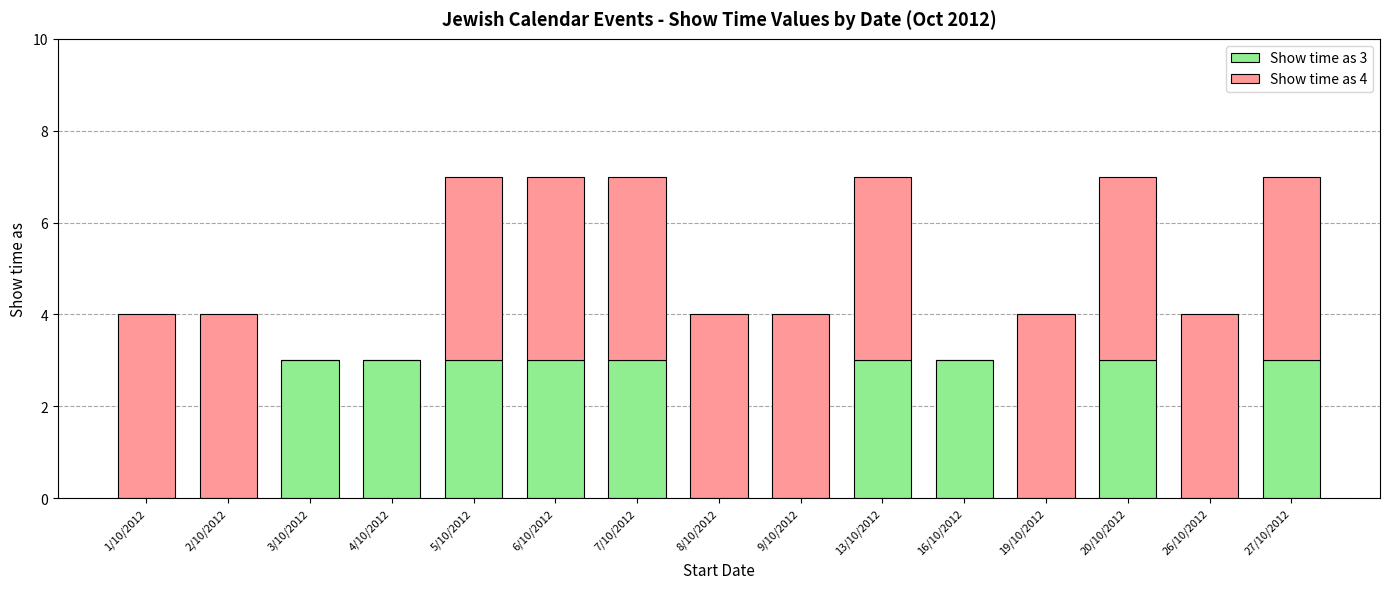

The value of Show time as 3 at 3/10/2012 is 3. True or false?

True